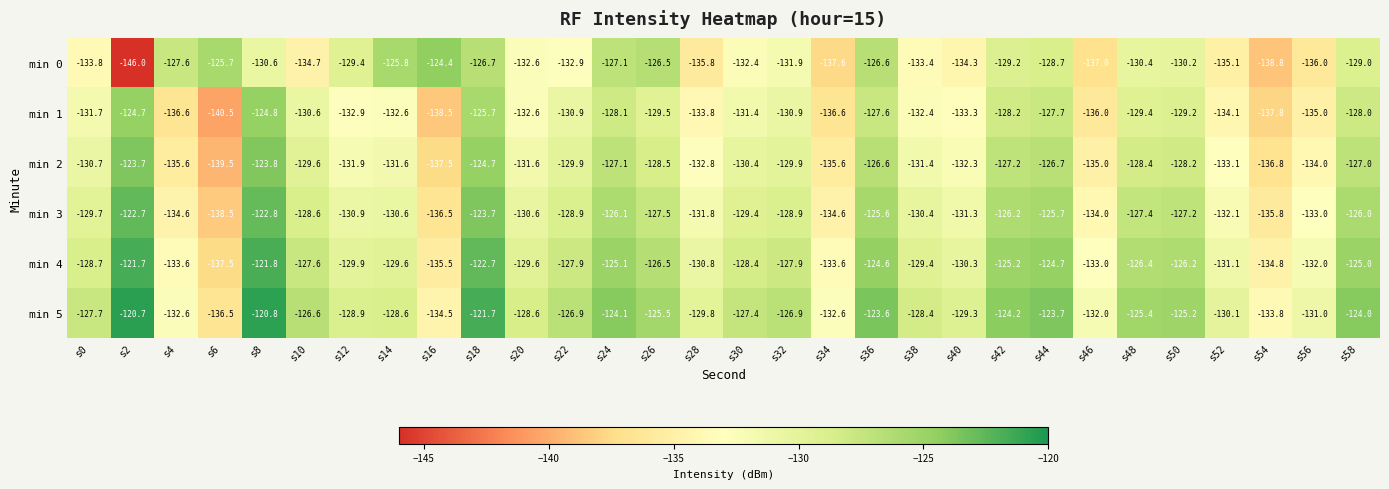

What is the difference between the min 1 values at s58 and s46?

8.0